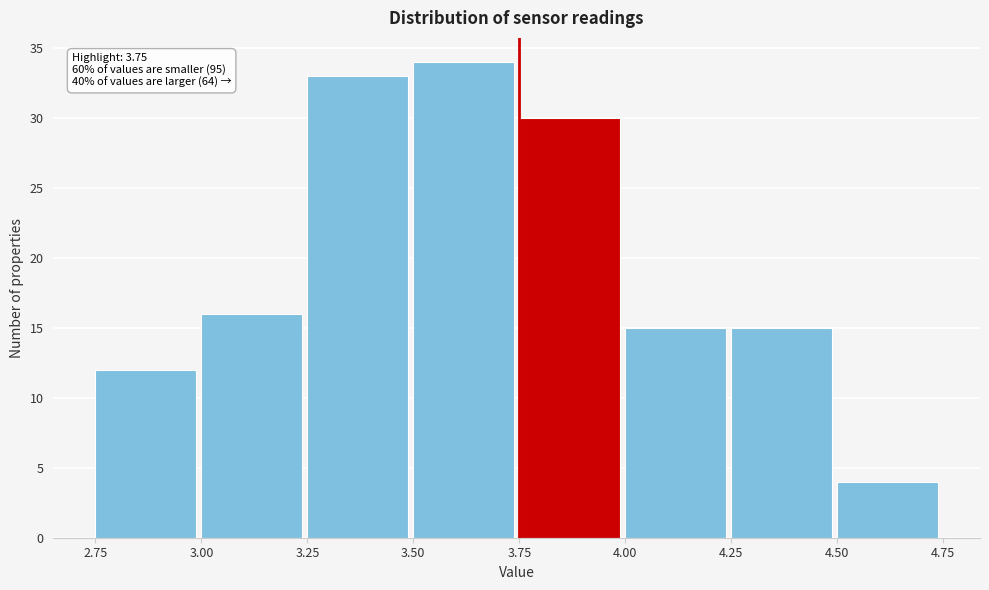

Over which range of the x-axis is the bar tallest?

3.50 to 3.75